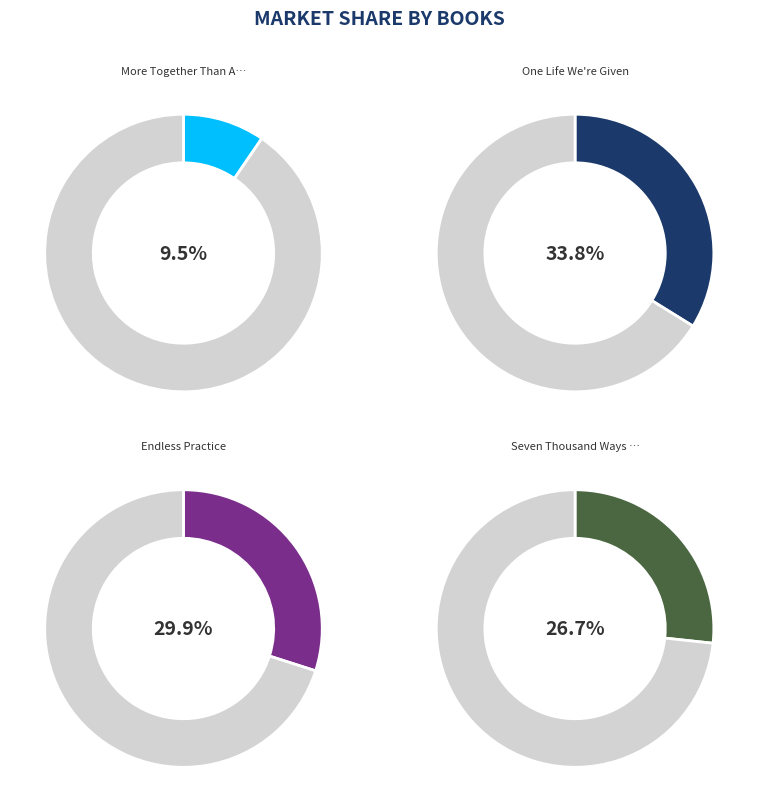

How many segments does this pie chart have?

4